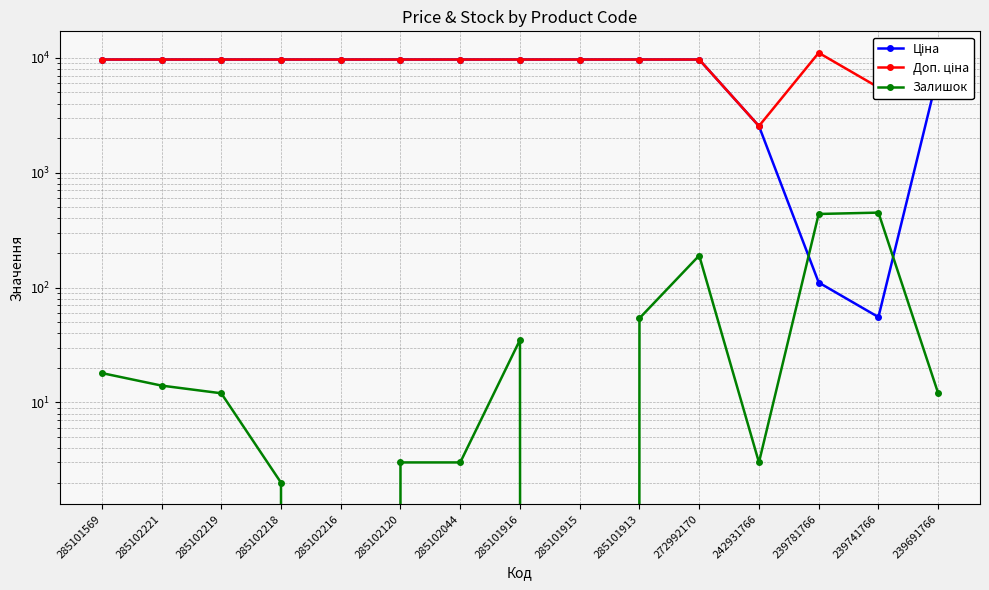

Does the chart display data point markers on the line(s)?

Yes